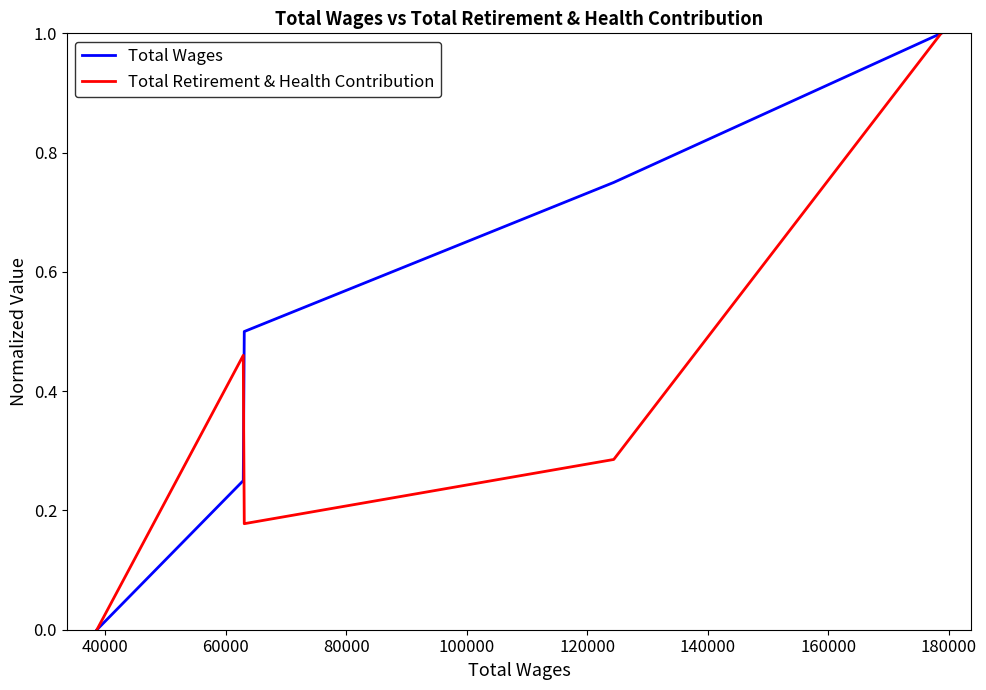

Rank the series by their average value, from lowest to highest.

Total Retirement & Health Contribution, Total Wages